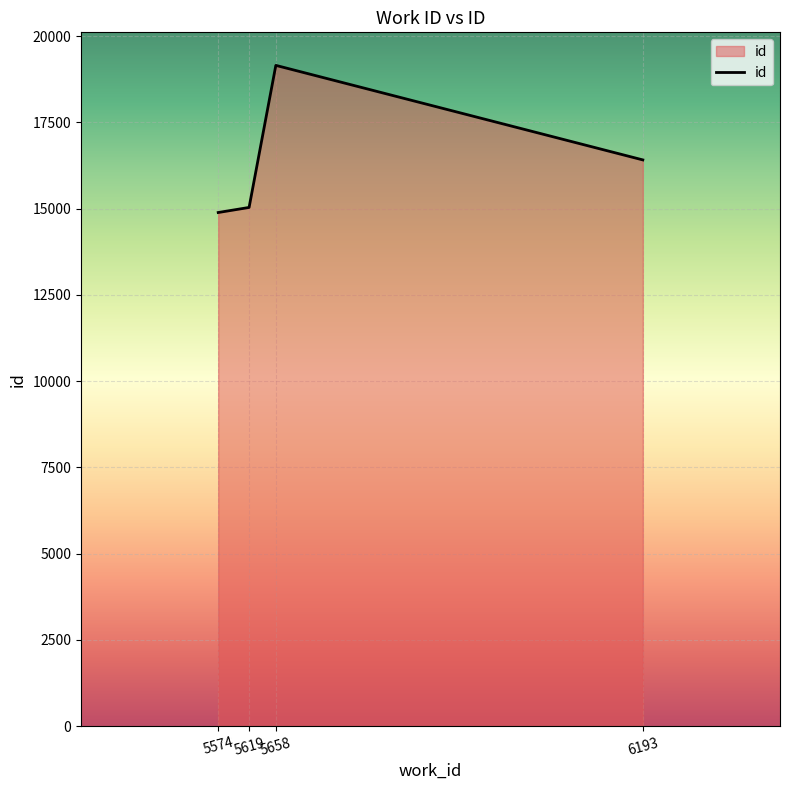

Which label corresponds to the largest value in the chart?

5658